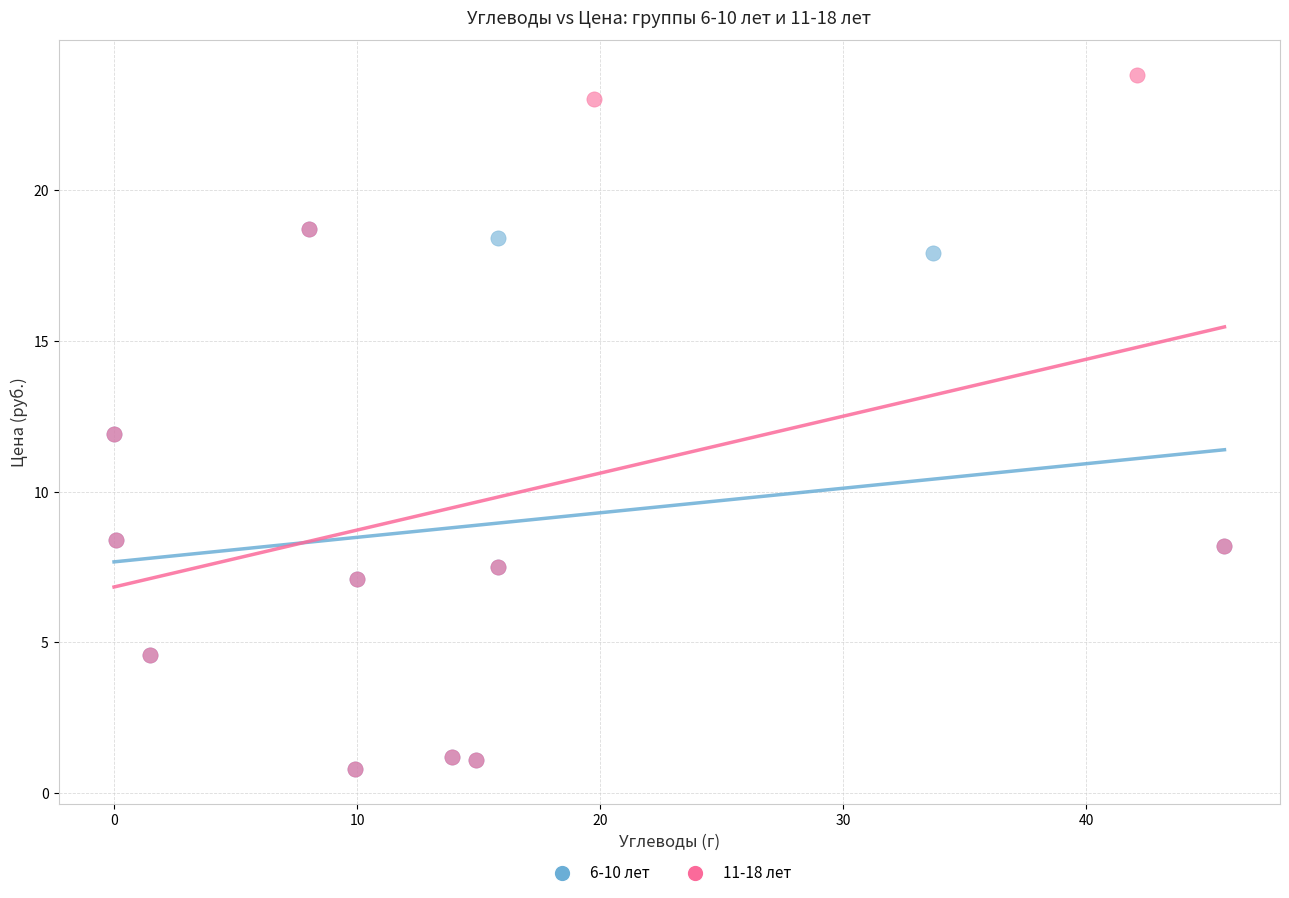

Which series reaches the maximum Y coordinate?

11-18 лет